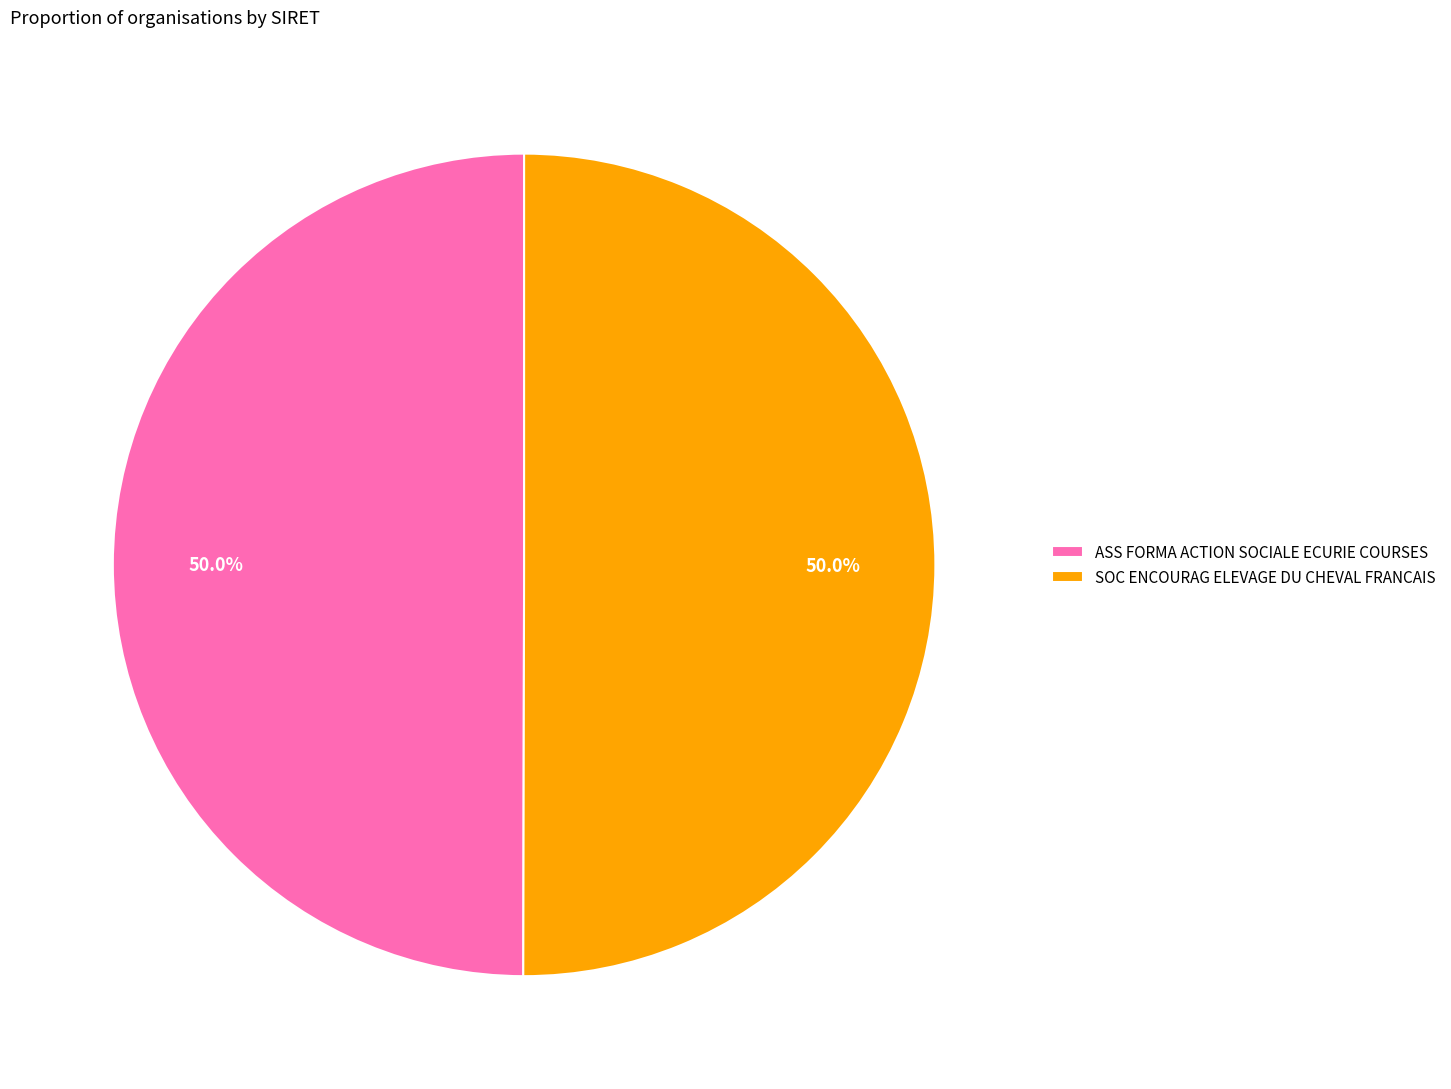

To the nearest percent, what percentage of the pie is SOC ENCOURAG ELEVAGE DU CHEVAL FRANCAIS?

50%